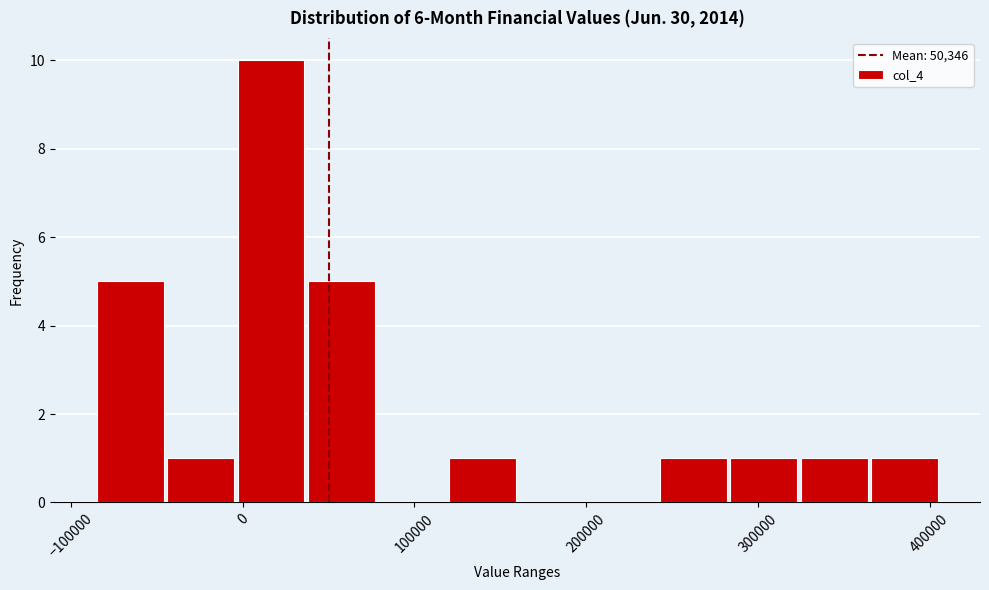

What is the height of the bar covering 280000 to 320000 on the x-axis? Neither the bar edges nor the heights are printed on the chart, so give them approximately, as read against the axes.

1